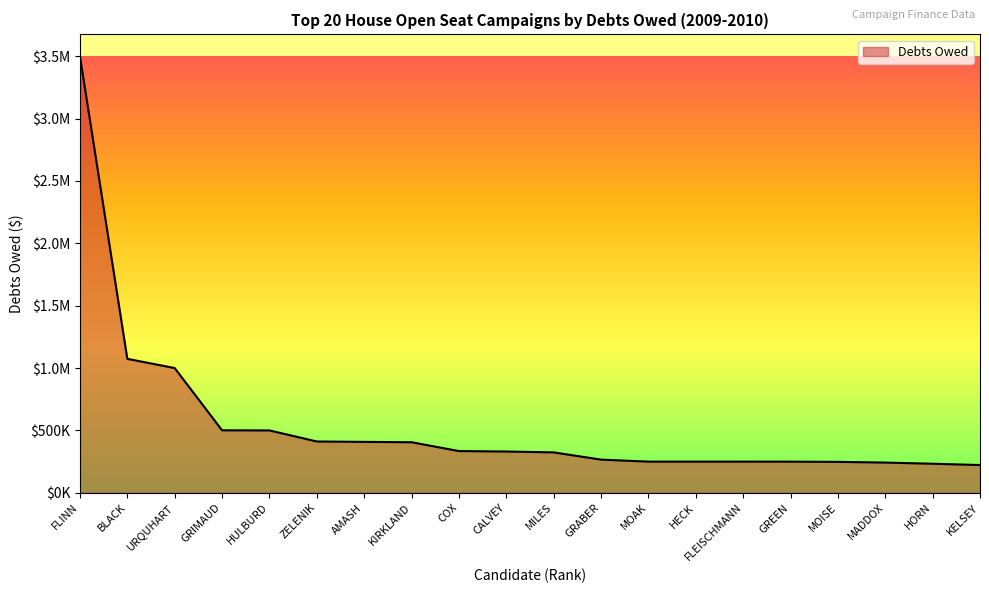

What is the ratio of the value at COX to the value at MOAK?

1.3